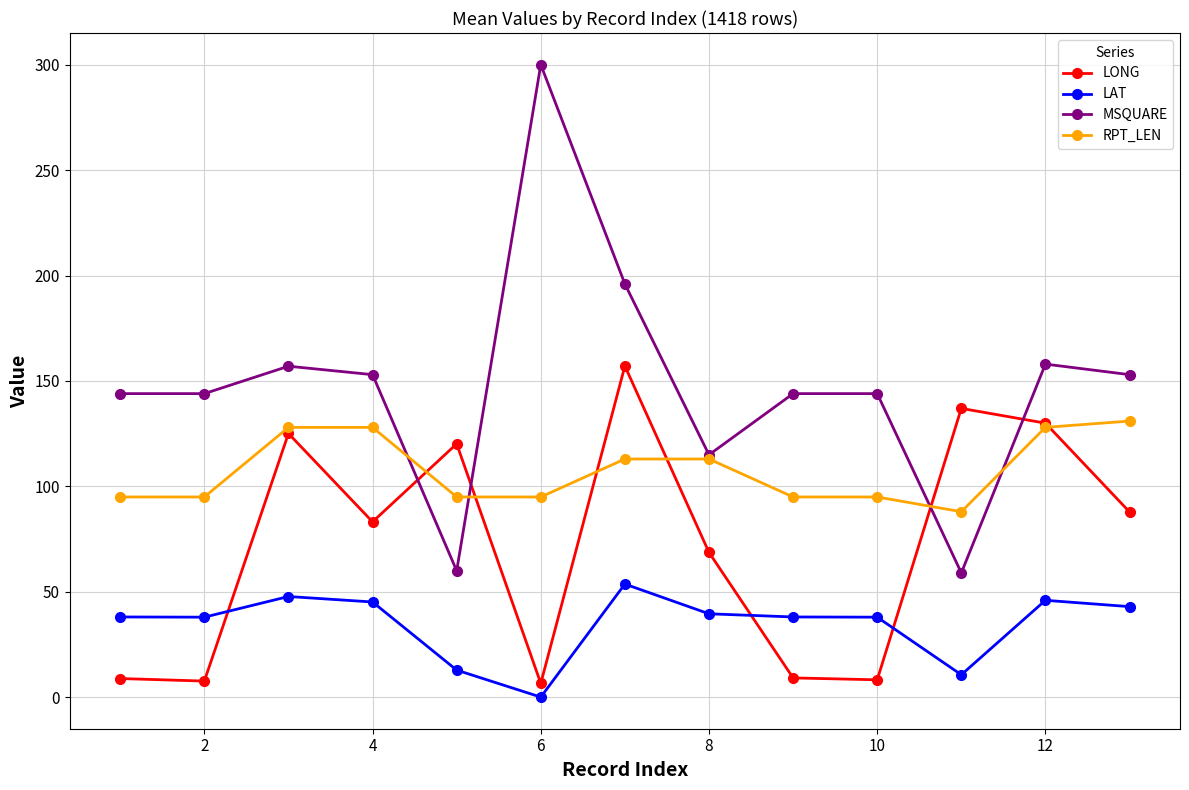

What are all the series names shown in the legend?

LONG, LAT, MSQUARE, RPT_LEN